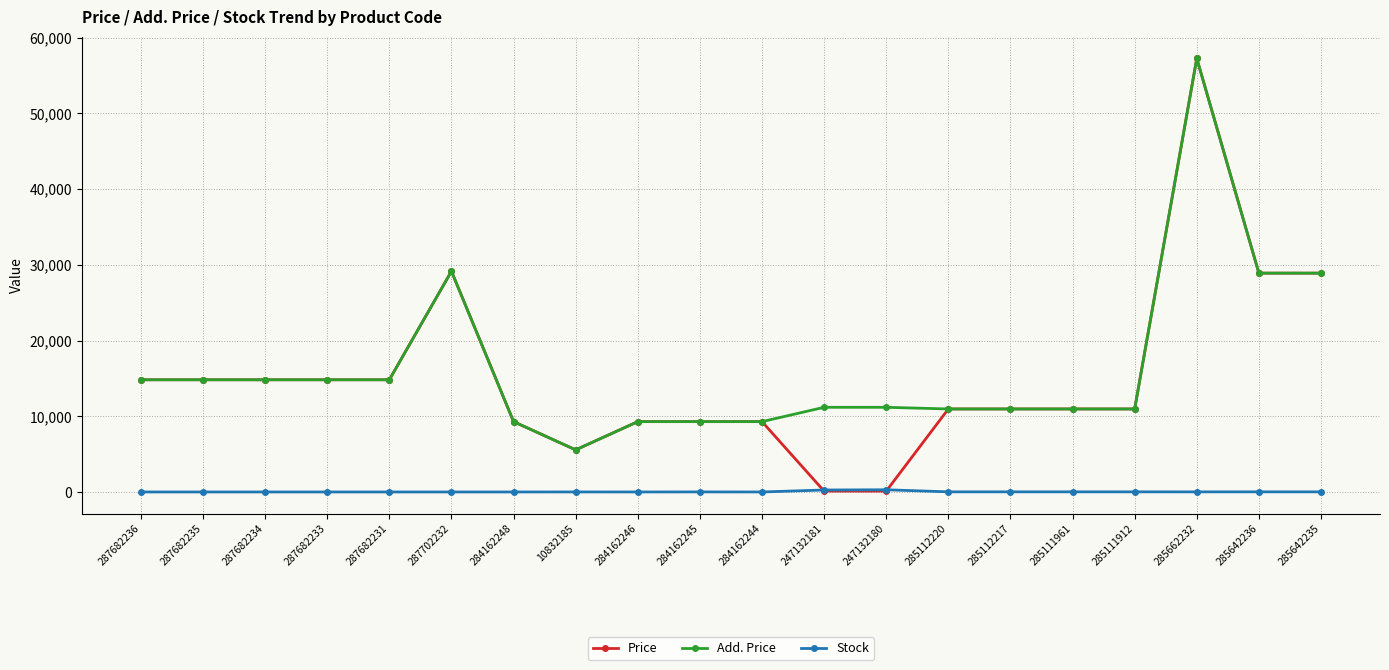

True or false: Price has a value of 14817.6 at 287682235.

True